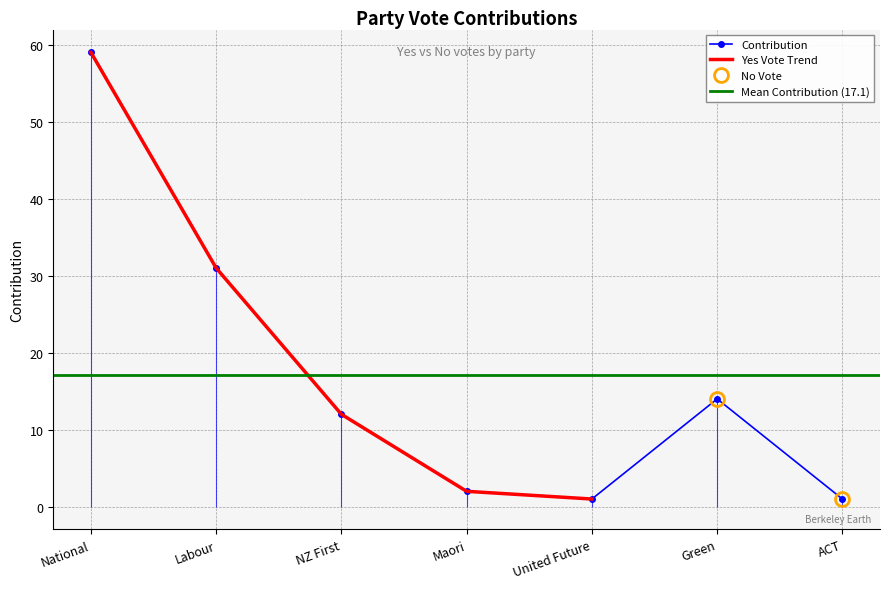

What is the difference between the maximum and minimum values?

58